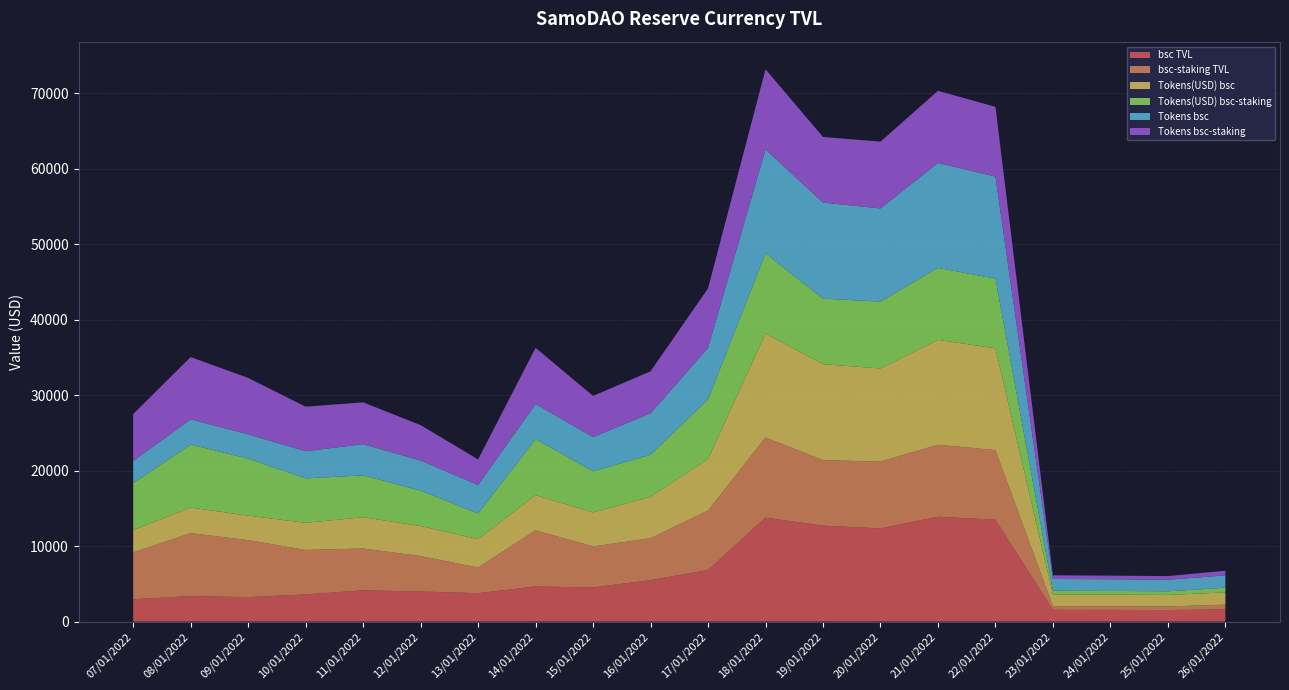

Reading left to right, list all the values displayed in this chart.

bsc TVL: 2954.6	3381.1	3242.8	3597.2	4142.3	3983.5	3766.1	4650.3	4517.5	5488.3	6835.5	13770.8	12711.4	12343.8	13891.8	13492.6	1561.4	1547.4	1526.2	1617.8
bsc-staking TVL: 6212.1	8339.3	7553.7	5895.4	5540.2	4692.6	3393.4	7438.5	5437.7	5558.7	7878.2	10621.3	8681.1	8852.9	9539.6	9225.3	481.7	482.0	478.5	627.3
Tokens(USD) bsc: 2954.6	3381.1	3242.8	3591.2	4142.3	3983.5	3766.1	4650.3	4517.5	5488.3	6835.5	13770.8	12711.4	12343.8	13891.8	13492.6	1561.4	1547.4	1526.2	1617.8
Tokens(USD) bsc-staking: 6212.1	8339.3	7553.7	5885.7	5540.2	4692.6	3393.4	7438.5	5437.7	5558.7	7878.2	10621.3	8681.1	8852.9	9539.6	9225.3	481.7	482.0	478.5	627.3
Tokens bsc: 2954.6	3347.6	3210.7	3601.3	4142.3	3983.5	3768.7	4650.3	4531.7	5498.3	6837.7	13770.8	12727.8	12343.8	13907.8	13521.2	1561.4	1547.4	1535.3	1620.0
Tokens bsc-staking: 6212.1	8256.7	7478.9	5902.1	5540.2	4692.6	3395.7	7438.5	5454.9	5568.8	7880.7	10621.3	8692.3	8852.9	9550.5	9244.8	481.7	482.0	481.4	628.1